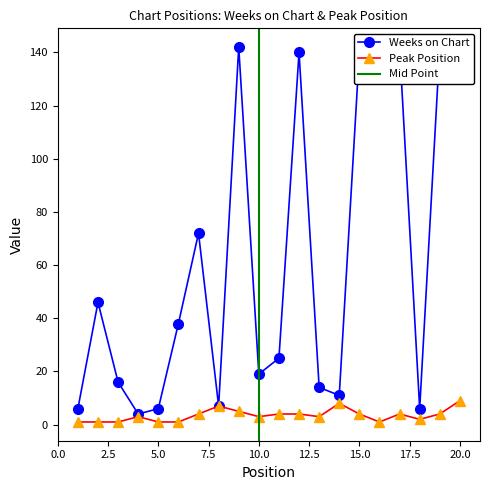

At 14, list the series in order from largest to smallest.

Weeks on Chart, Peak Position